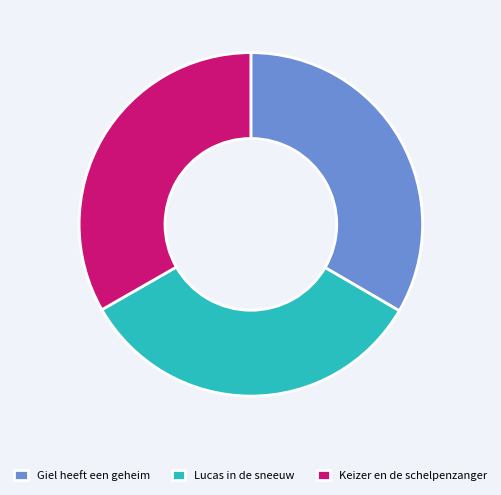

Approximately how many times larger is the value at Lucas in de sneeuw compared to Keizer en de schelpenzanger?

1.0